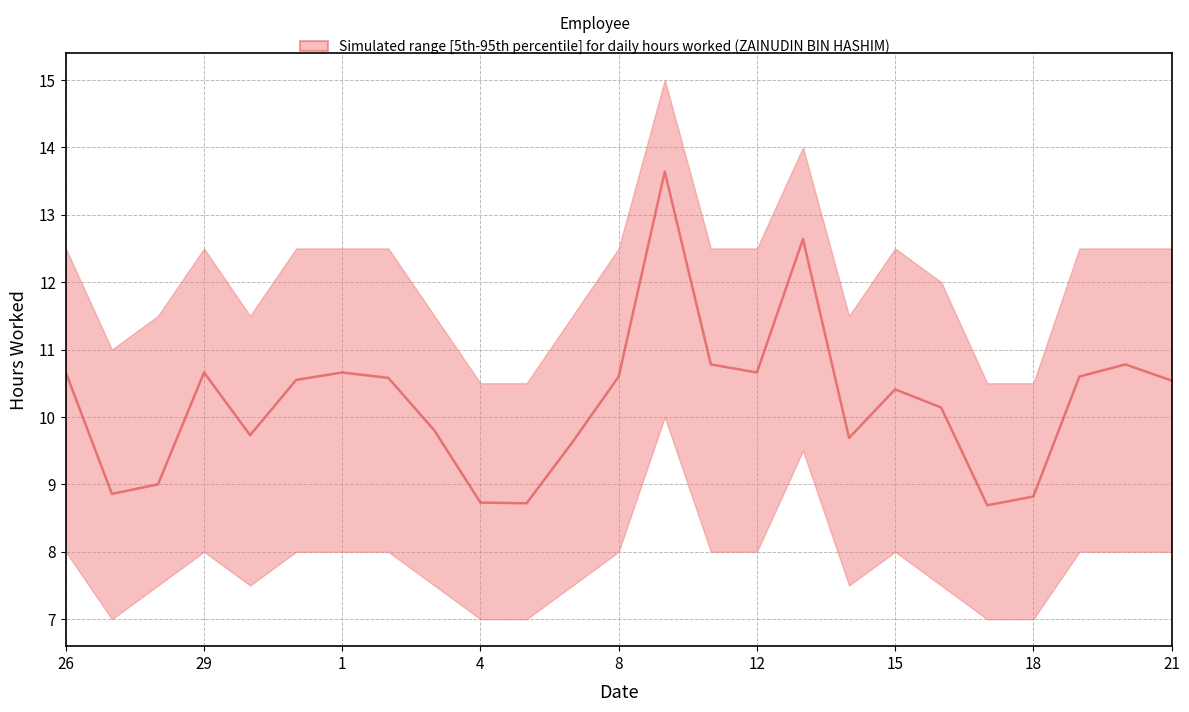

Which has a higher value, 11 or 23?

23